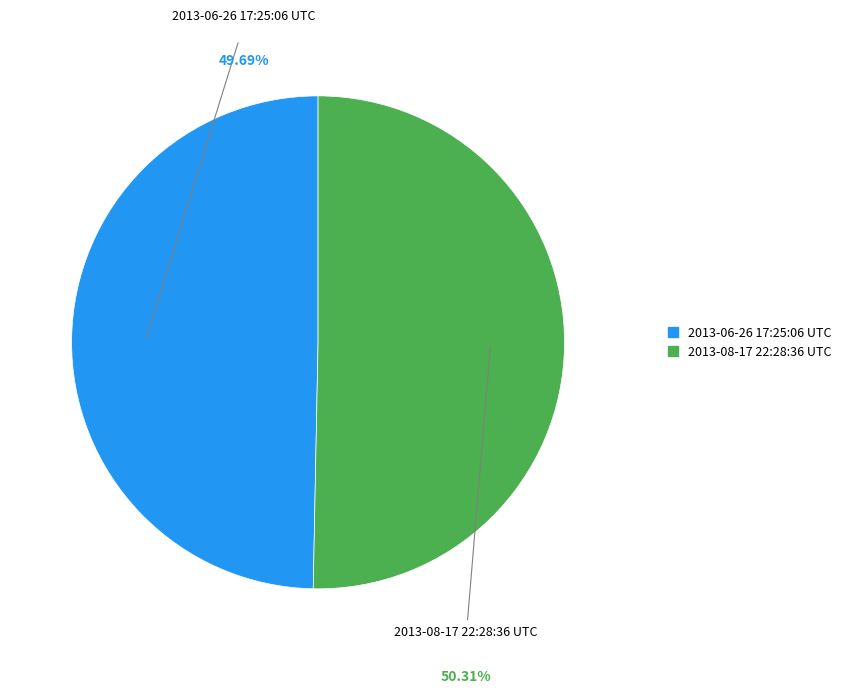

To the nearest percent, what is the difference between the largest and smallest slice percentages?

1%